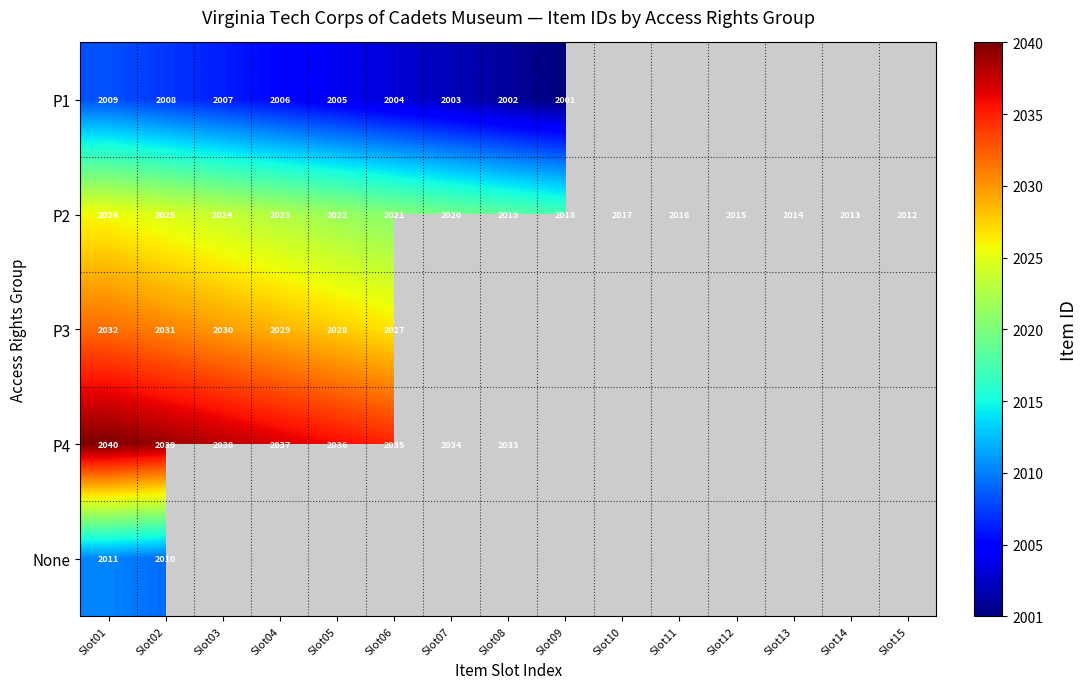

True or false: P4 has a value of 916 at Slot04.

False